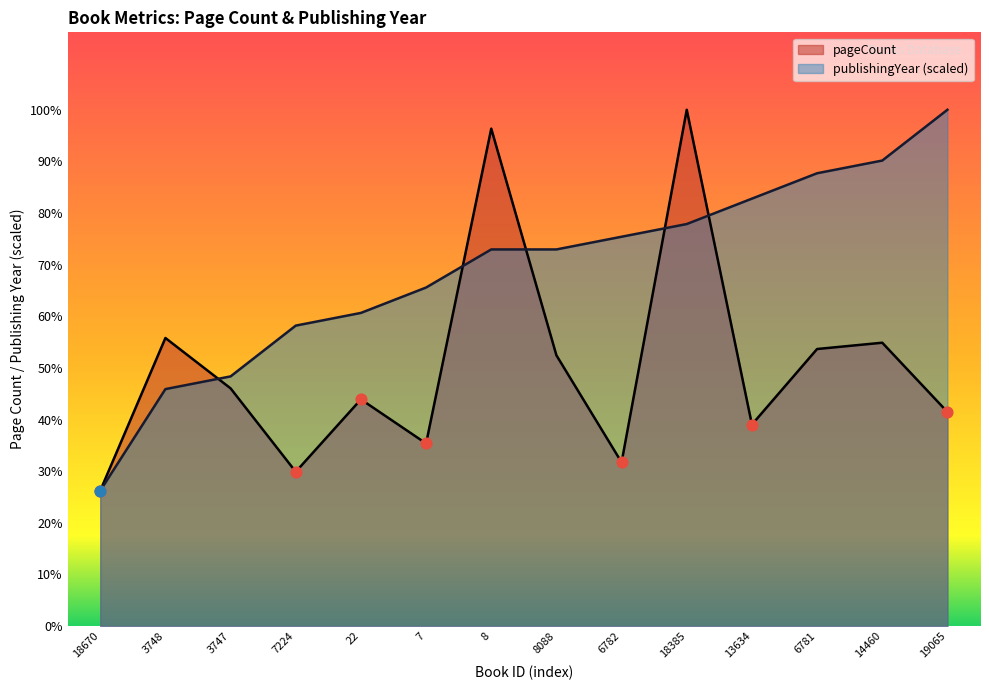

What is the total value across all series at 22?

685.9